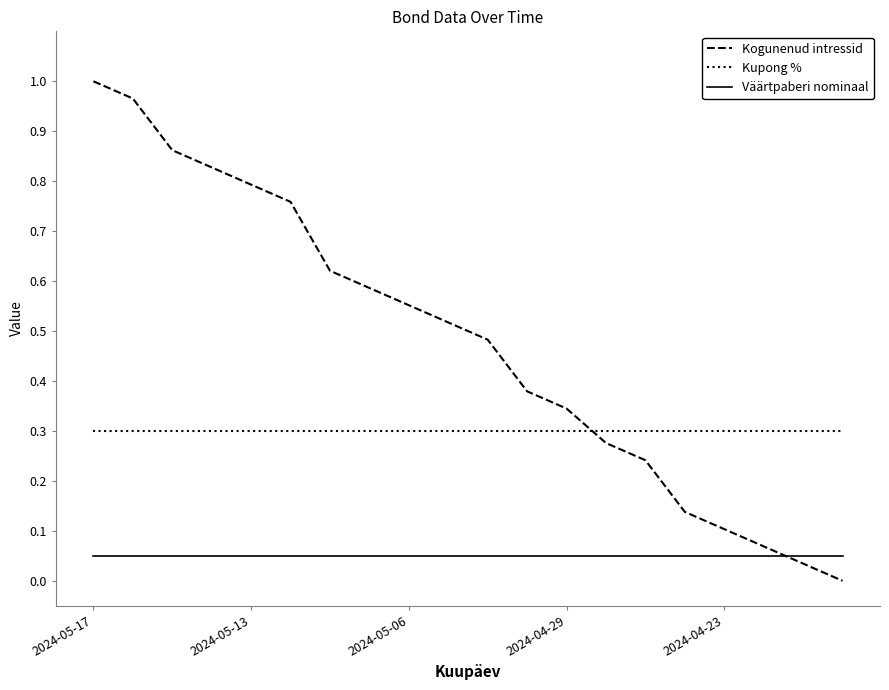

Which series has the largest total across all categories?

Kogunenud intressid